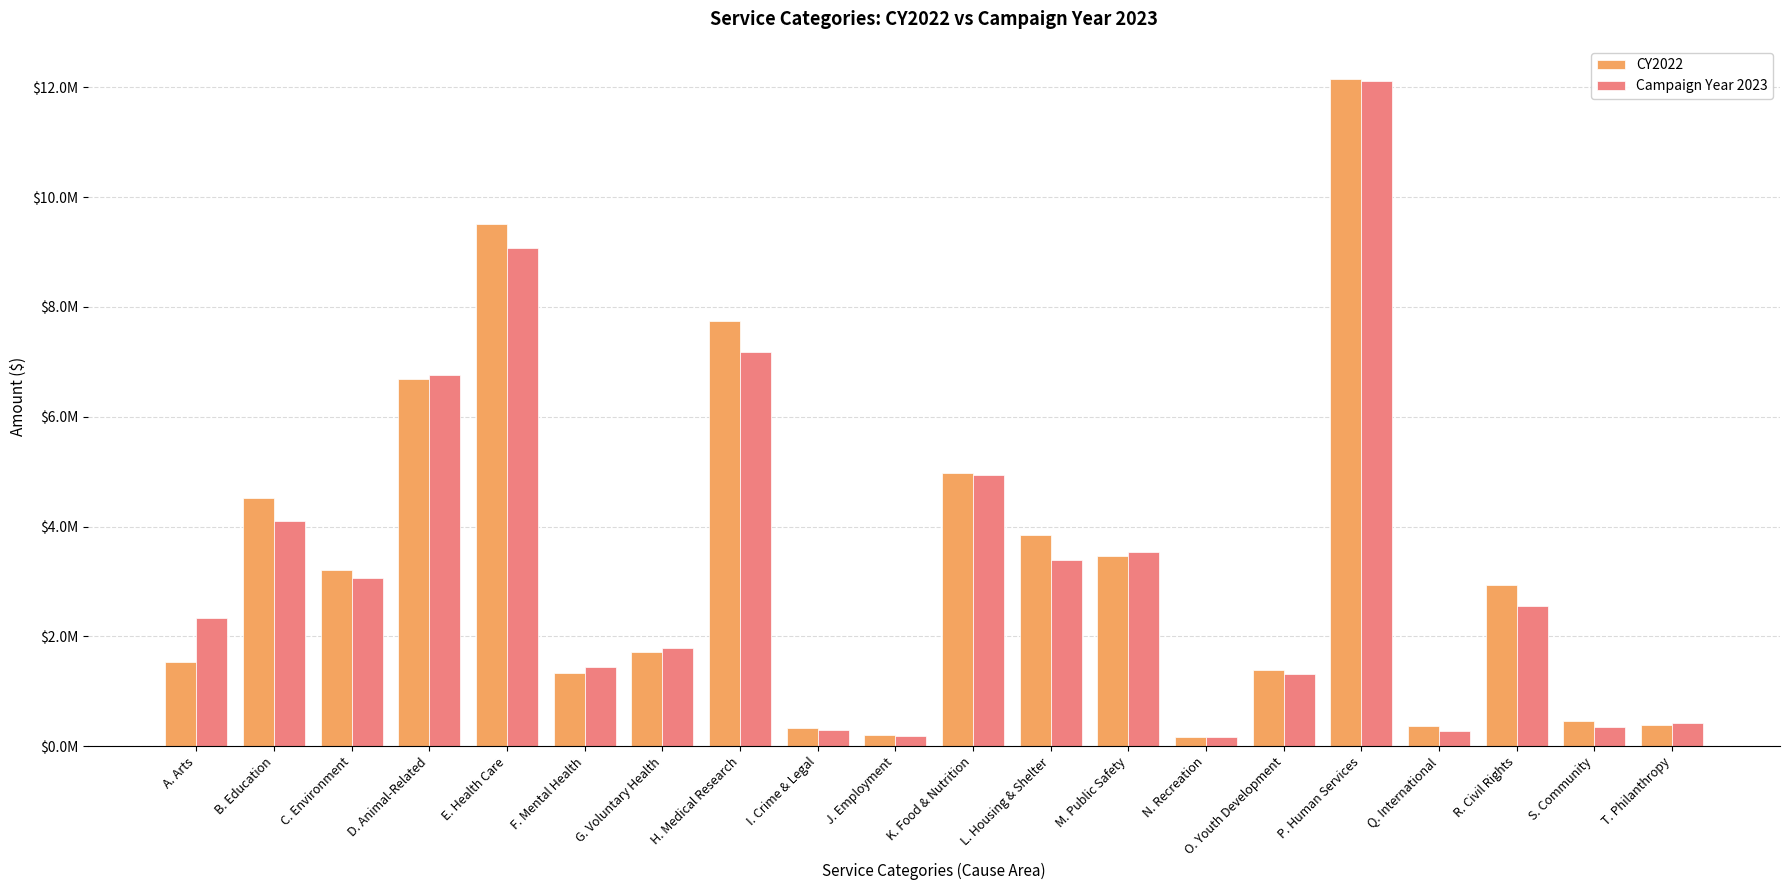

What are all the series names shown in the legend?

CY2022, Campaign Year 2023